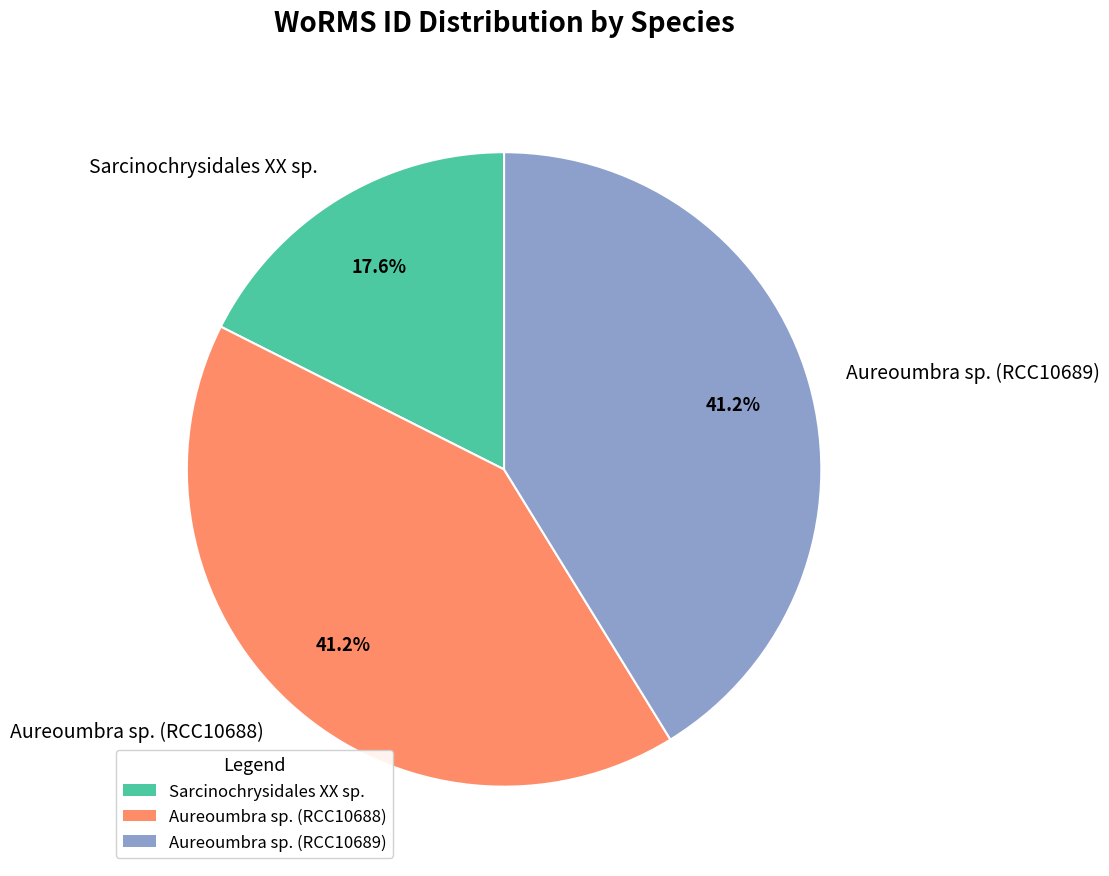

Approximately how many times larger is the value at Sarcinochrysidales XX sp. compared to Aureoumbra sp. (RCC10688)?

0.4